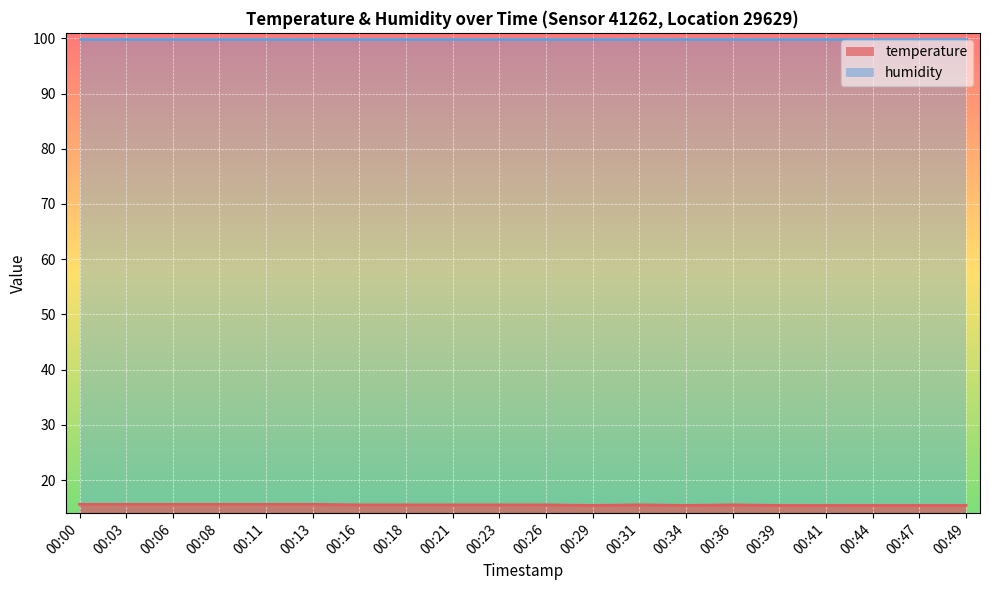

Rank the categories by value from highest to lowest.

00:00, 00:03, 00:06, 00:08, 00:11, 00:13, 00:16, 00:18, 00:21, 00:23, 00:26, 00:31, 00:36, 00:29, 00:34, 00:39, 00:41, 00:44, 00:47, 00:49